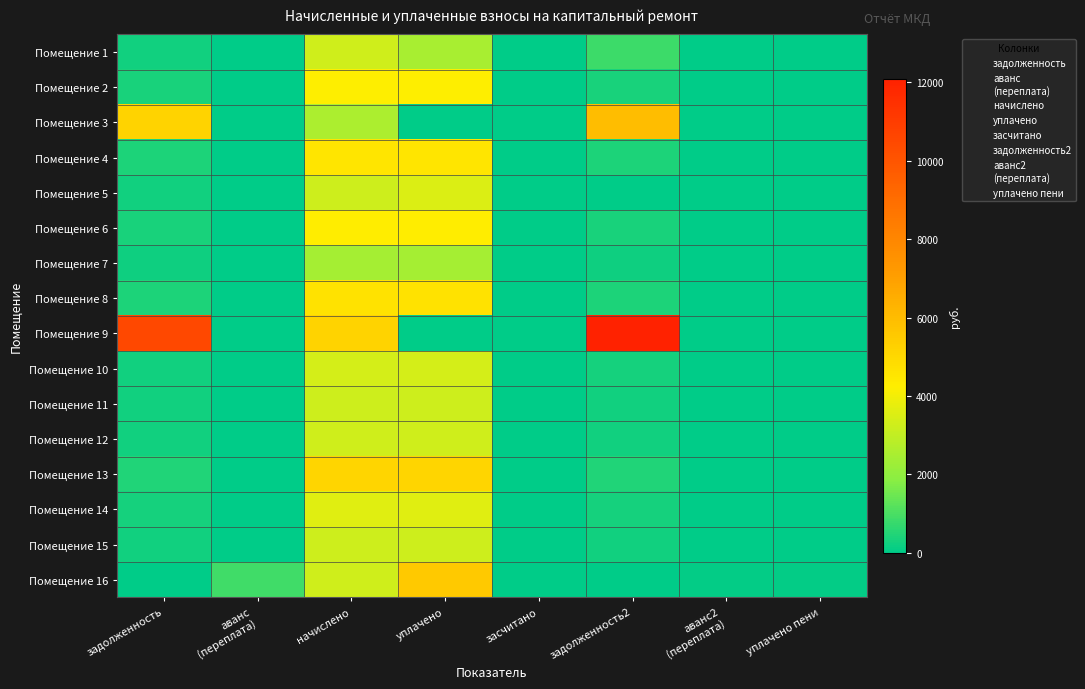

How many data points does each series have?

8